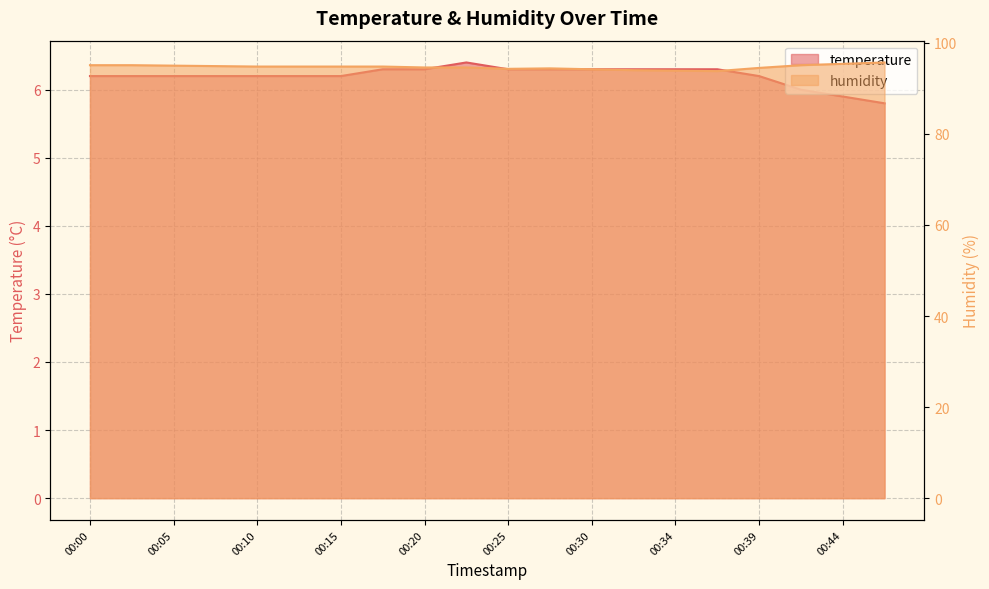

True or false: humidity and temperature intersect in this chart.

False